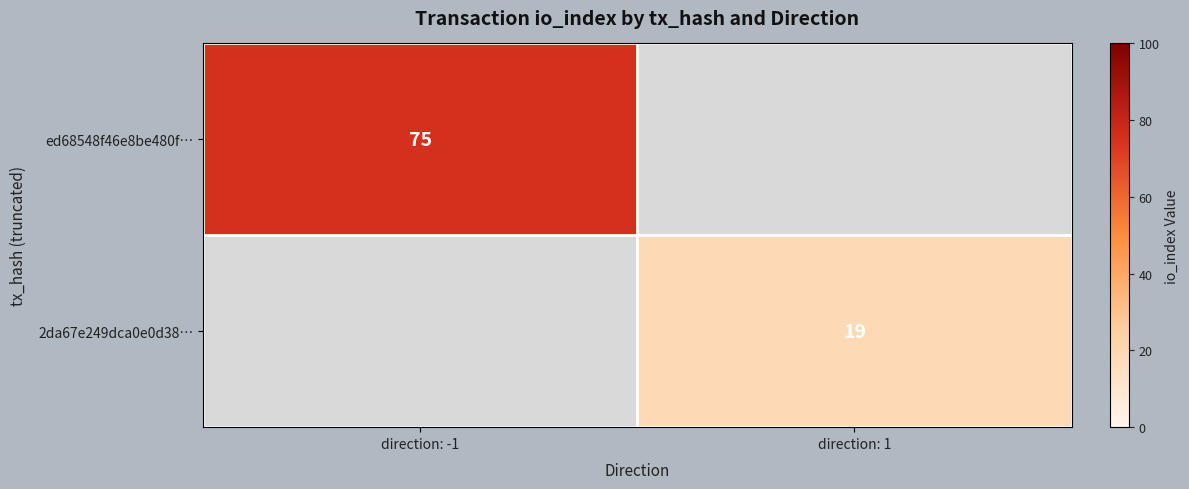

True or false: ed68548f46e8be480f… has a value of 75 at direction: -1.

True